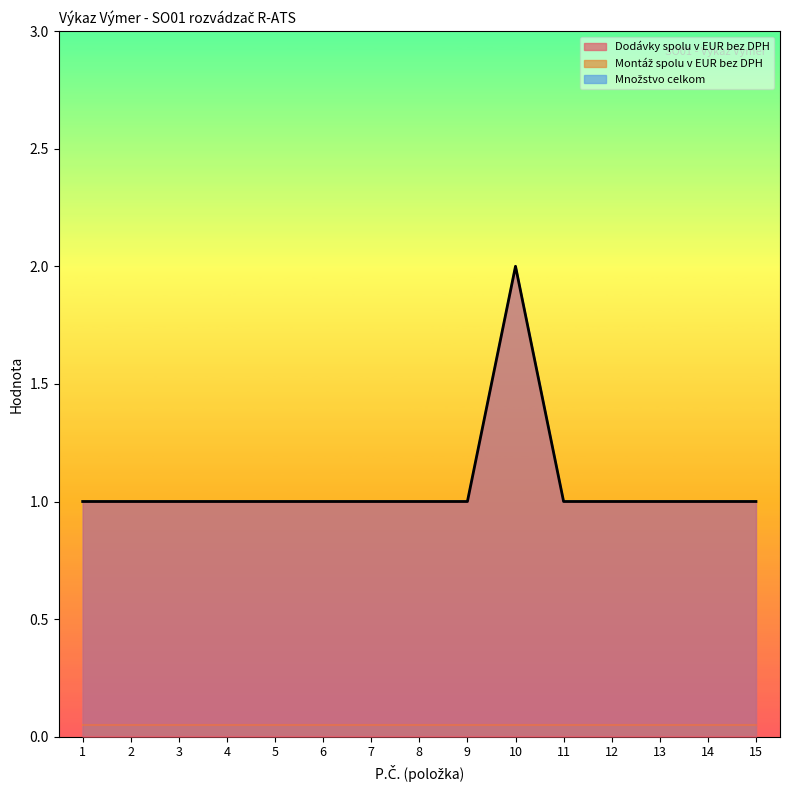

How many data points does each series have?

15